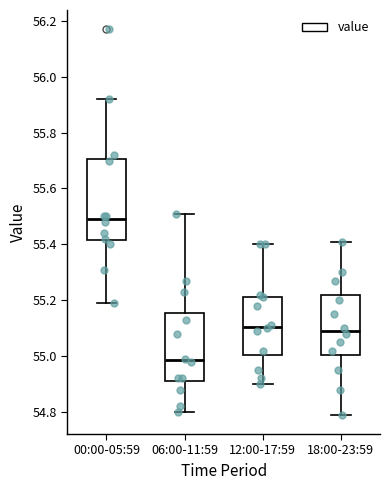

Comparing the boxes themselves (not the whiskers), which one is the tallest?

00:00-05:59